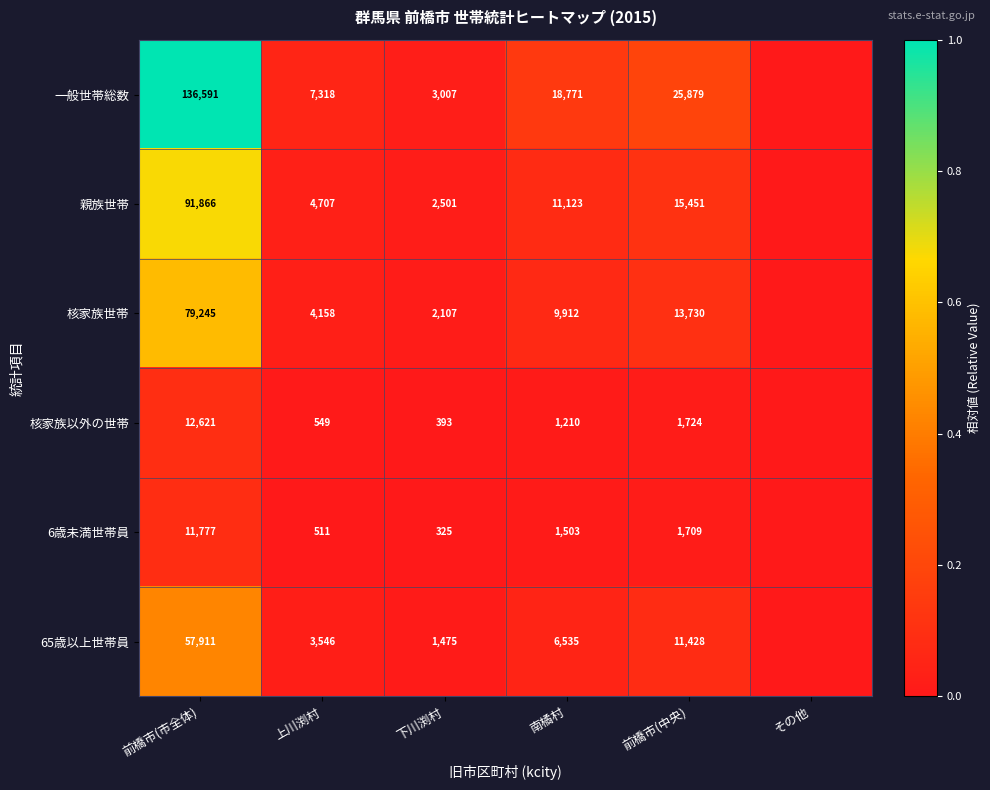

At which category is the sum across all series the highest?

前橋市(市全体)